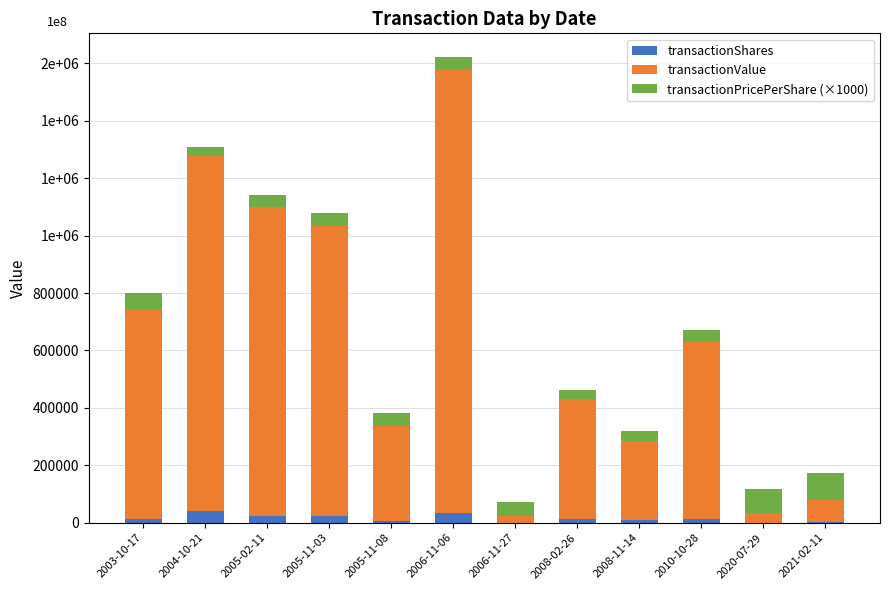

Rank the series by their maximum value, from lowest to highest.

transactionShares, transactionPricePerShare (×1000), transactionValue